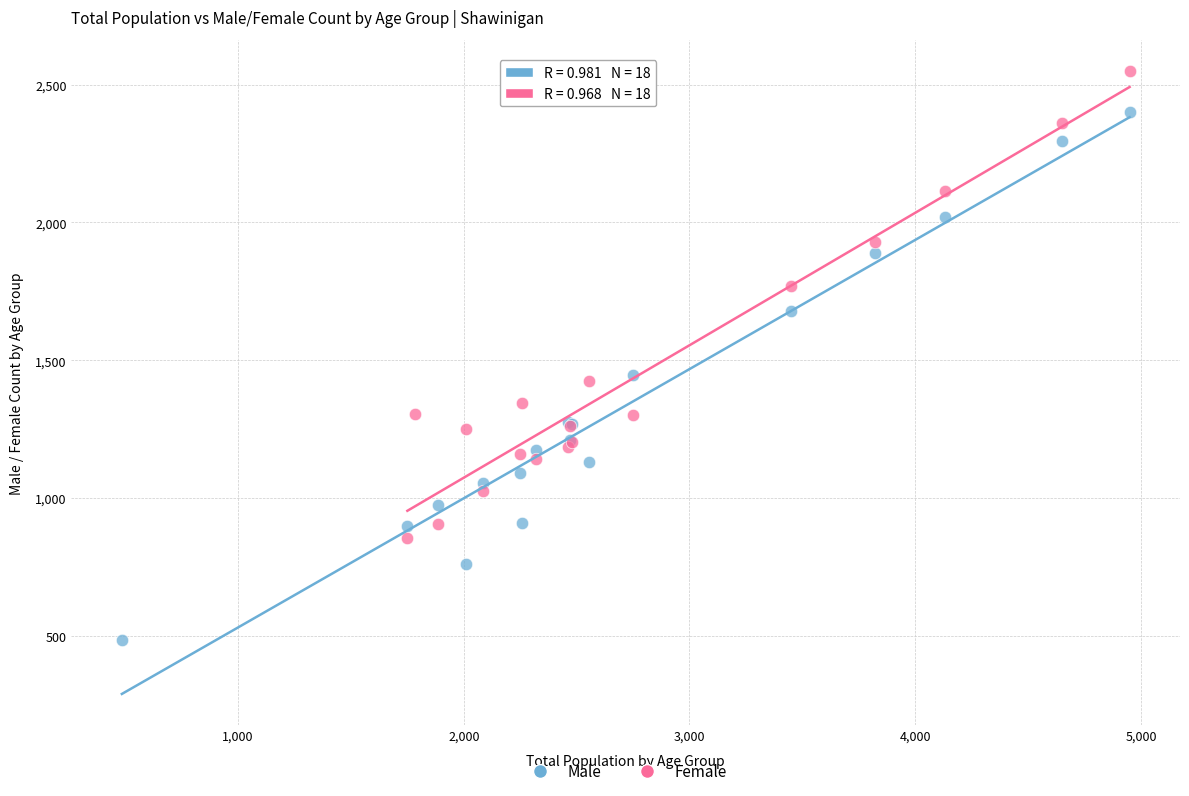

Which series has the largest Y range (max minus min)?

Male